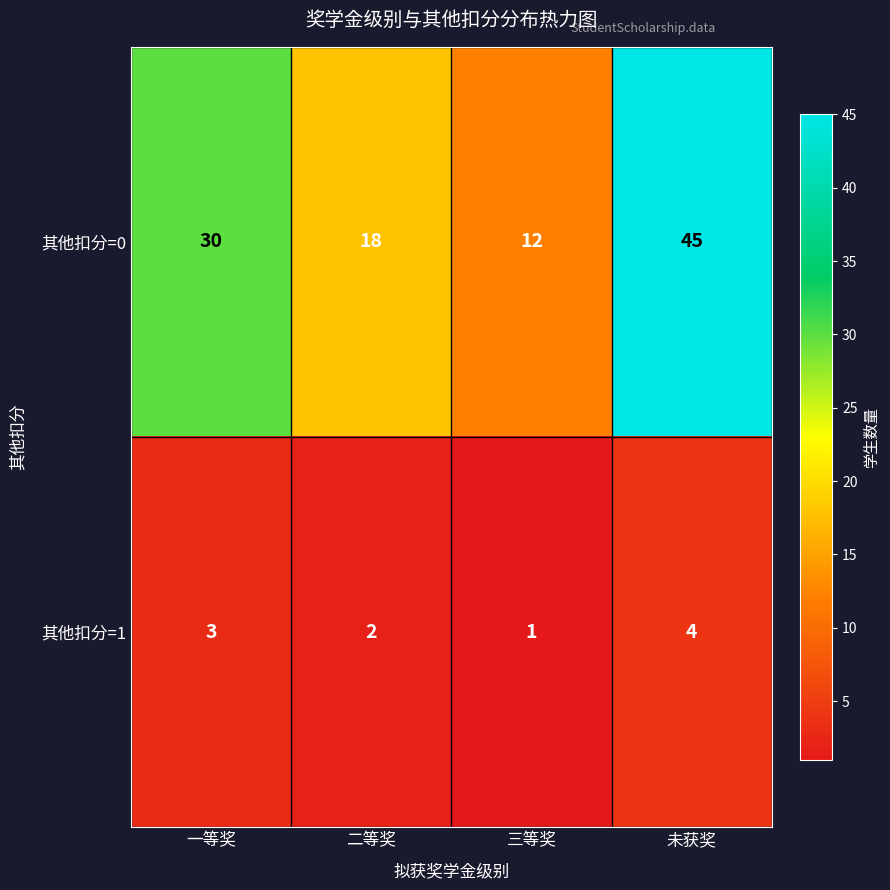

The 其他扣分=0 series shows 31 at 未获奖. True or false?

False